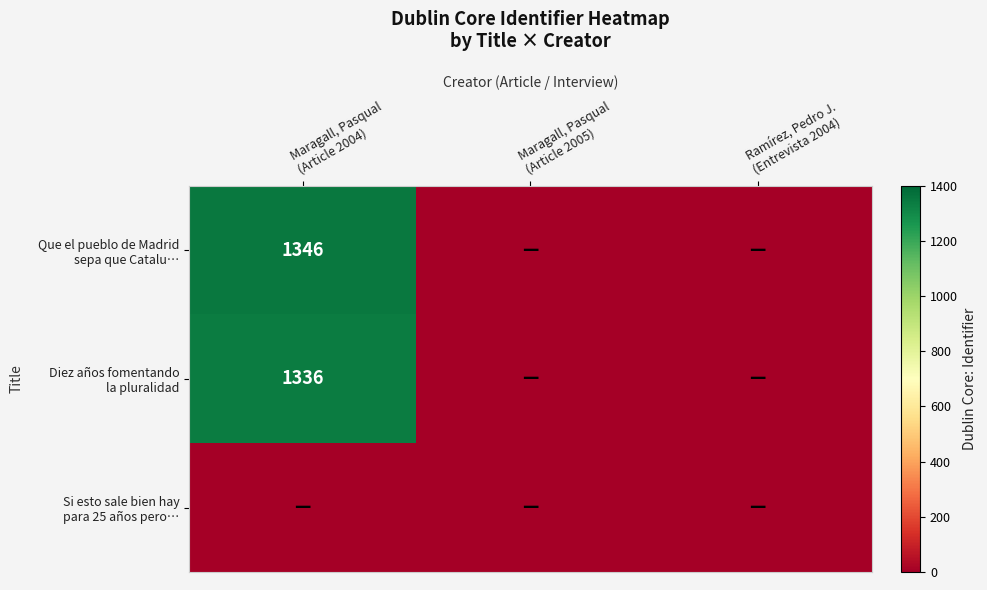

What is the maximum value for Diez años fomentando la pluralidad?

1336